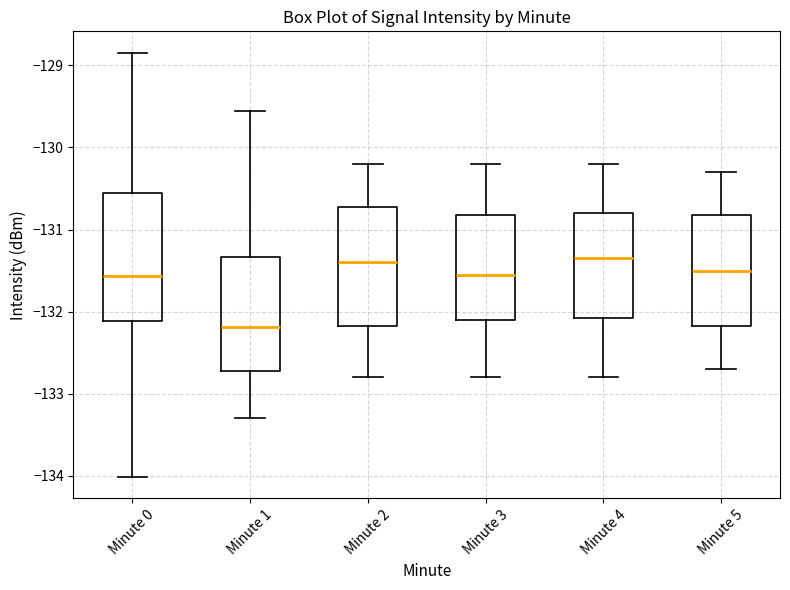

Reading left to right, transcribe this box plot: for each box, give where its median line is, the range the box spans, and where its two whiskers end, as read against the y-axis. The values are not printed on the chart, so give them approximately, as read against the axis.

Minute 0: median -131.6, box -132.1 to -130.6, whiskers -134.0 to -128.8
Minute 1: median -132.2, box -132.7 to -131.3, whiskers -133.3 to -129.6
Minute 2: median -131.4, box -132.2 to -130.7, whiskers -132.8 to -130.2
Minute 3: median -131.5, box -132.1 to -130.8, whiskers -132.8 to -130.2
Minute 4: median -131.3, box -132.1 to -130.8, whiskers -132.8 to -130.2
Minute 5: median -131.5, box -132.2 to -130.8, whiskers -132.7 to -130.3